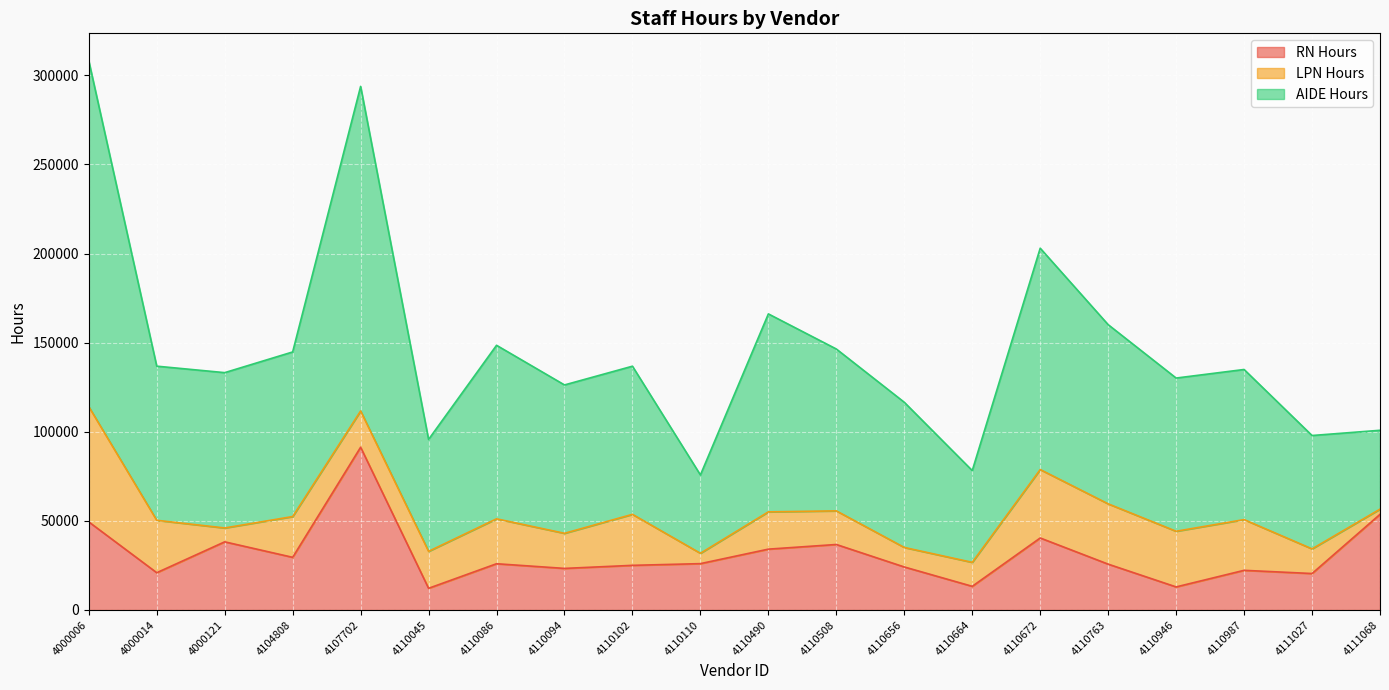

How many lines are shown in the chart?

3